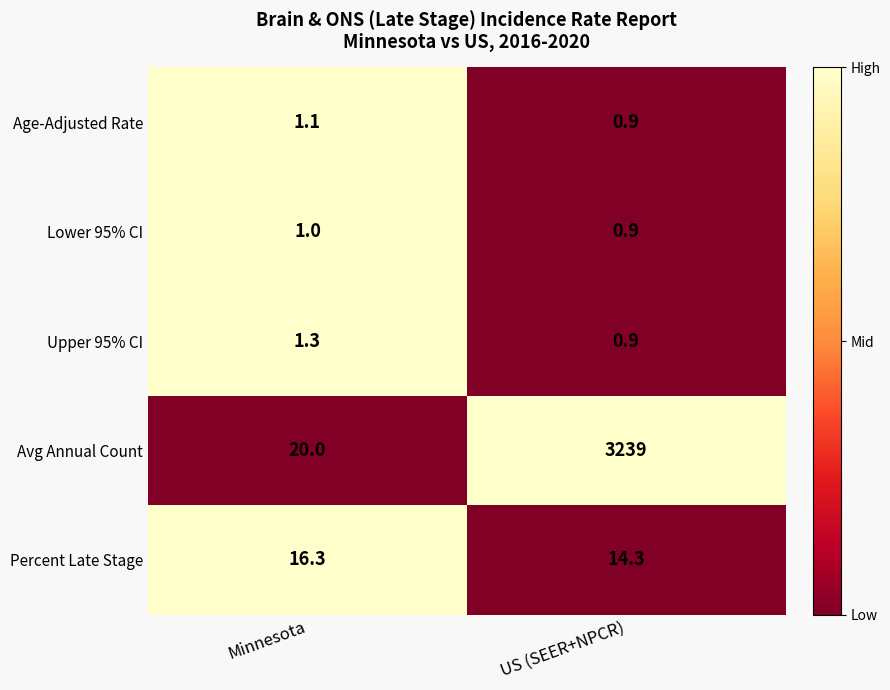

What is the minimum value for Age-Adjusted Rate?

0.9